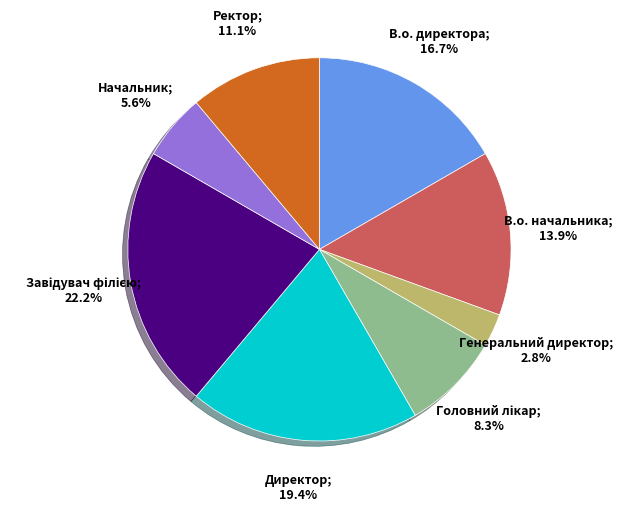

Is there any slice that represents more than half of the pie?

No